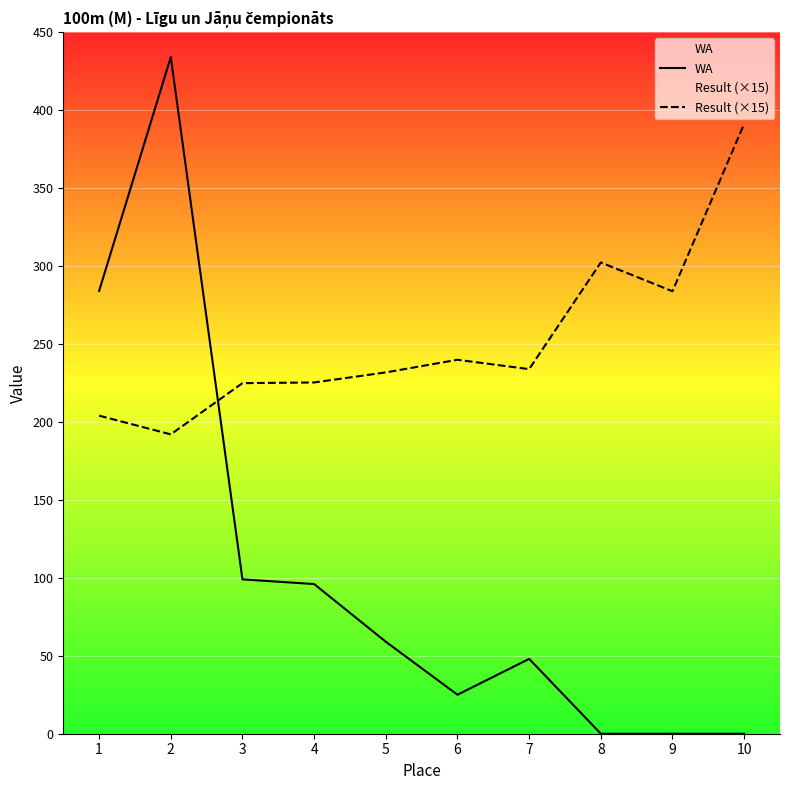

What is the value of the Result (×15) point at the 10th from the left?

391.2